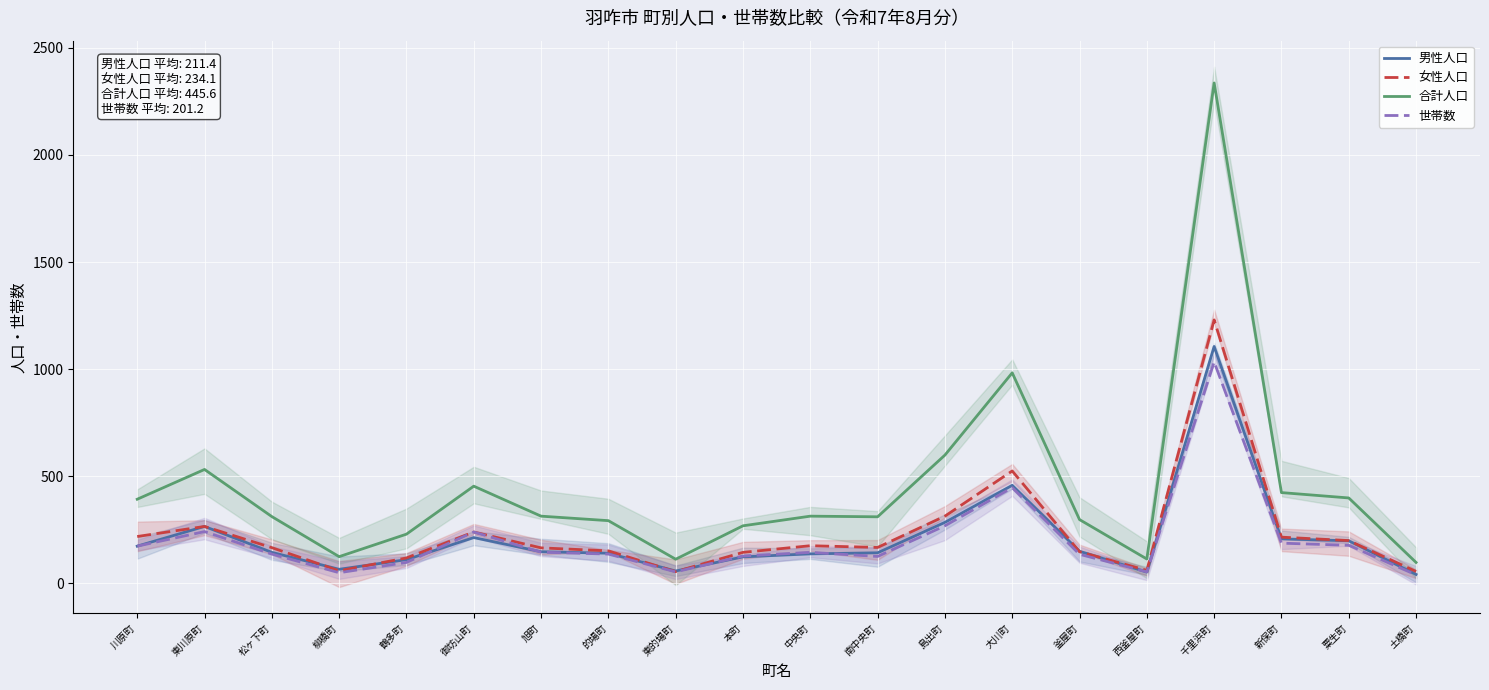

The 男性人口 series shows 222 at 本町. True or false?

False